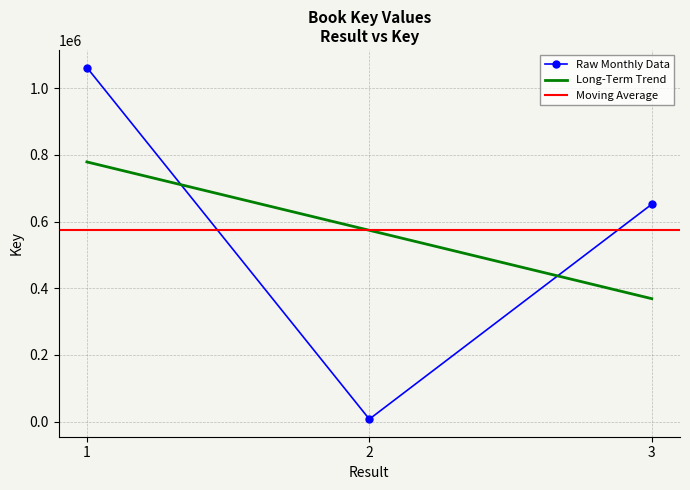

Reading left to right, list all the values displayed in this chart.

1061526	7732	651725